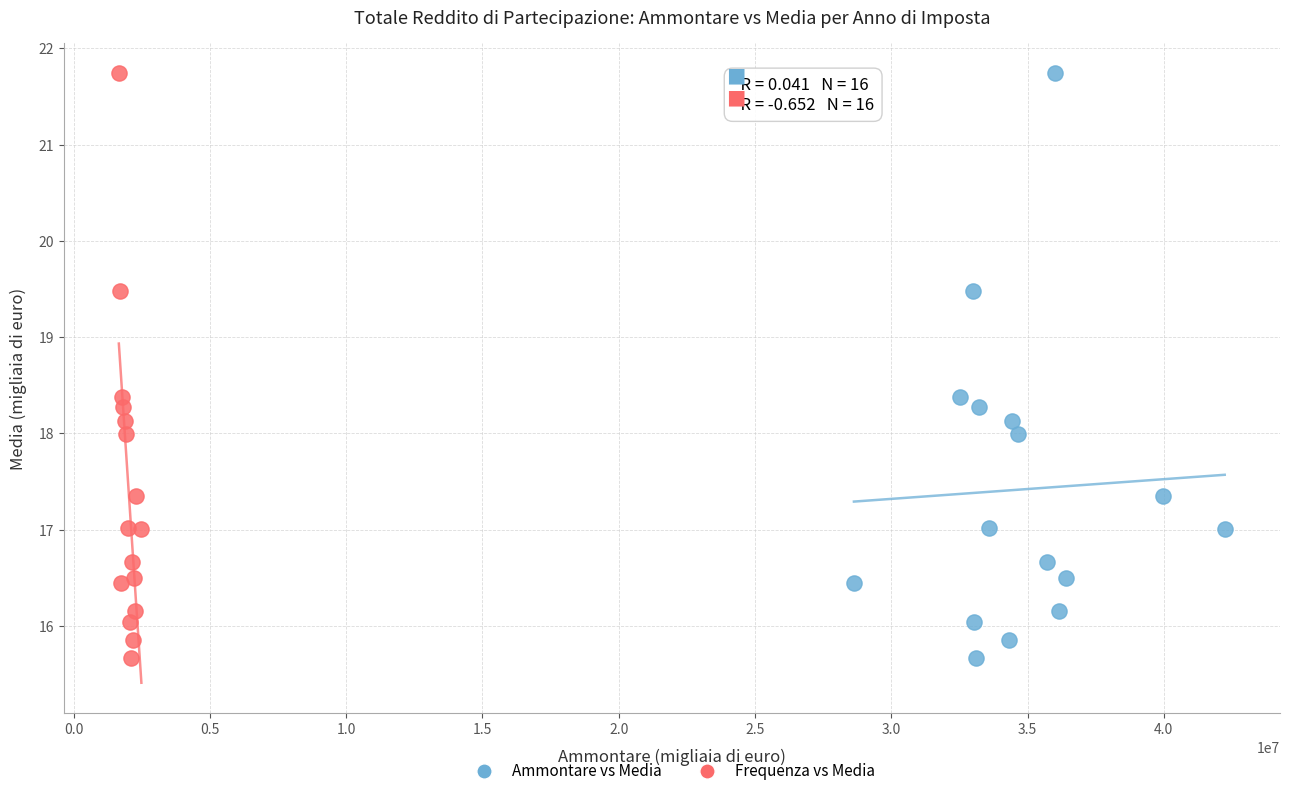

What are all the series names shown in the legend?

Ammontare vs Media, Frequenza vs Media